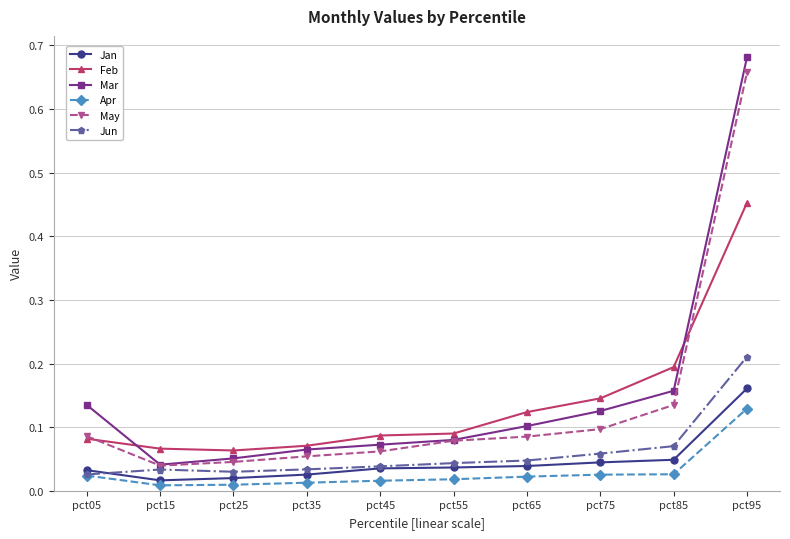

The Mar series shows 1.1 at pct95. True or false?

False